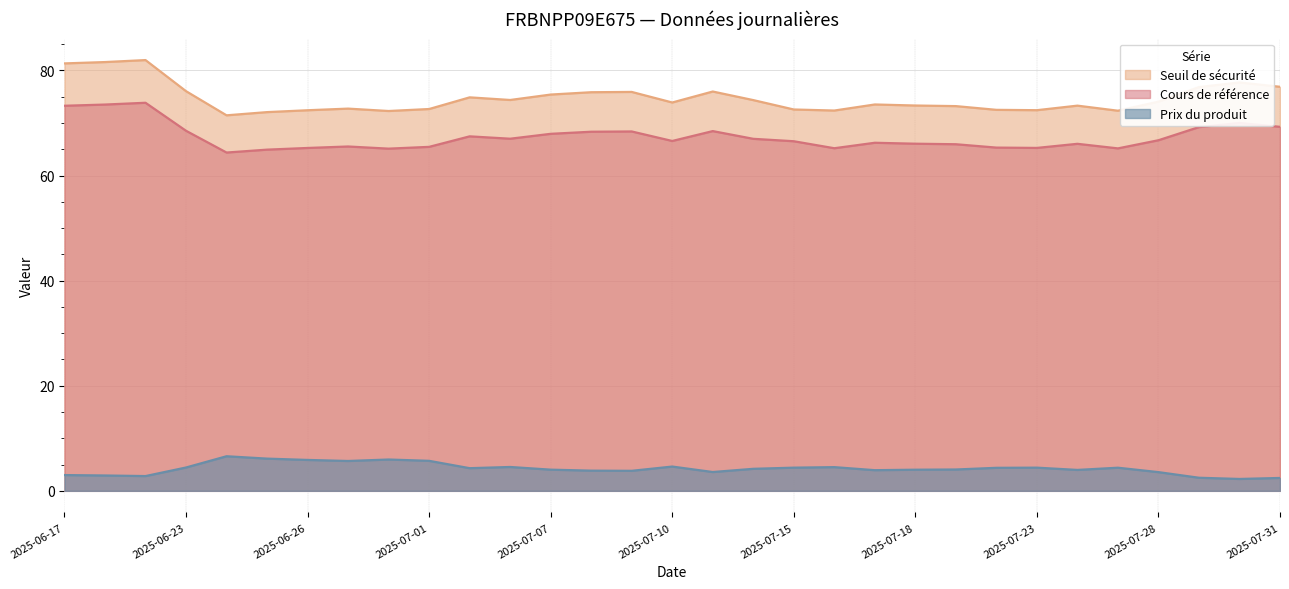

Read the Prix du produit value at 2025-07-24.

4.0